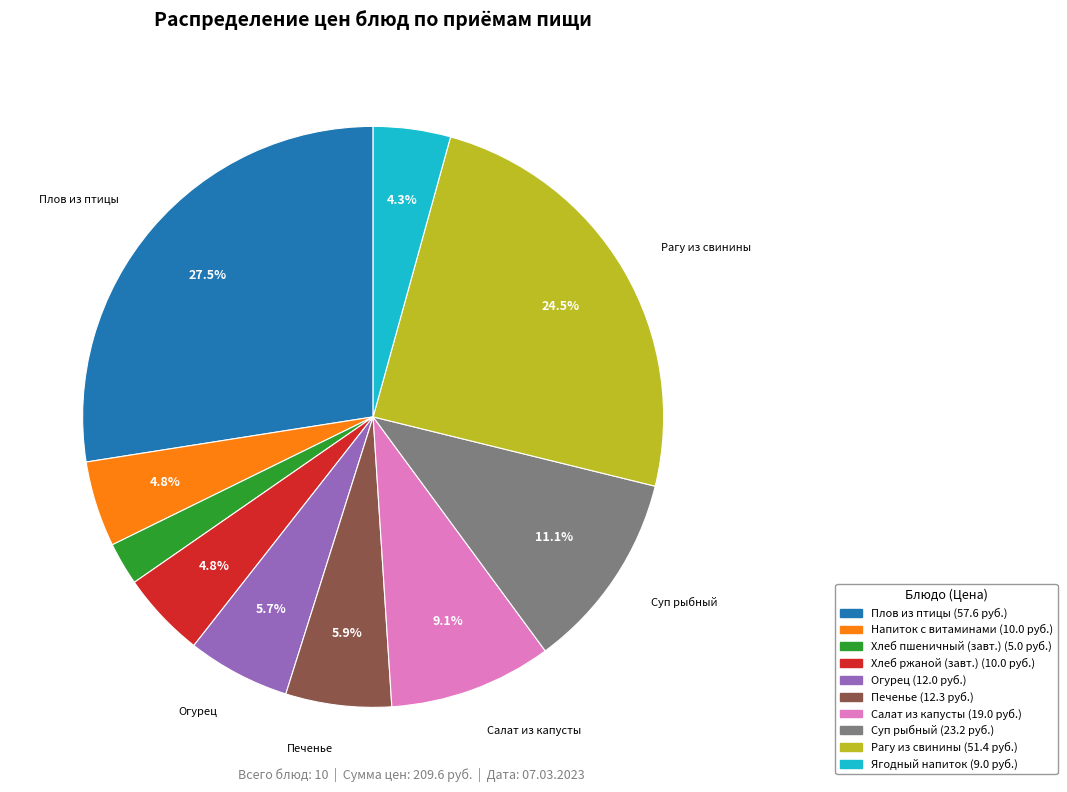

Is there any slice that represents more than half of the pie?

No